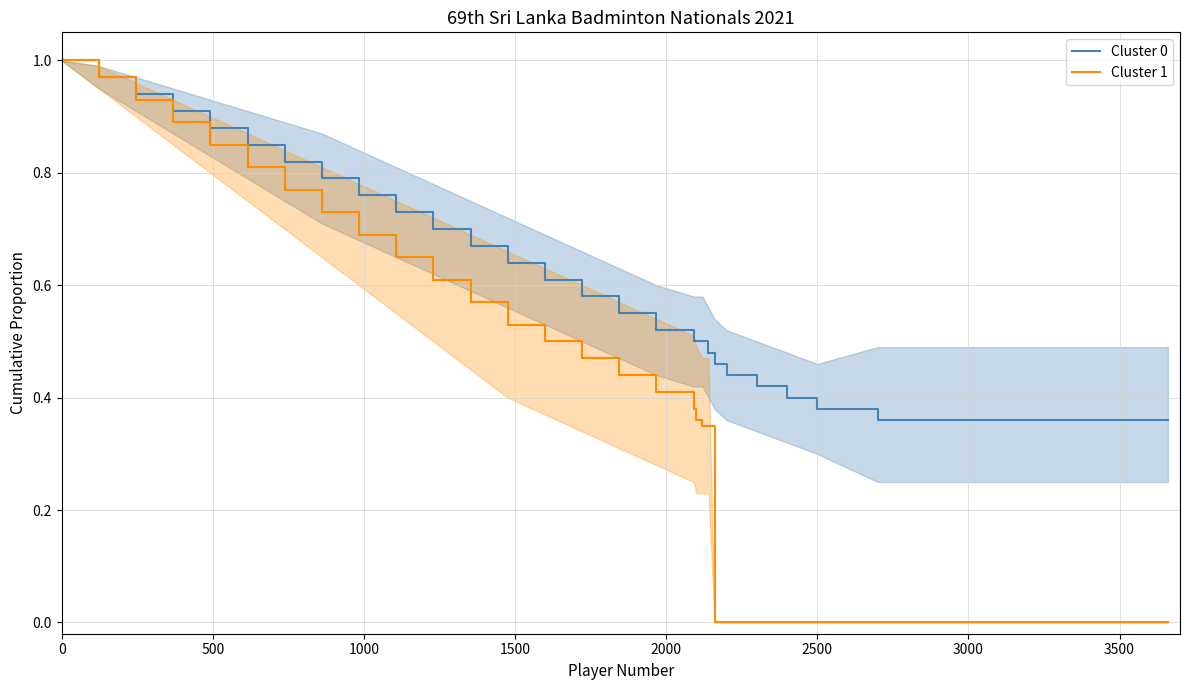

Which series has the widest spread of values?

Cluster 1